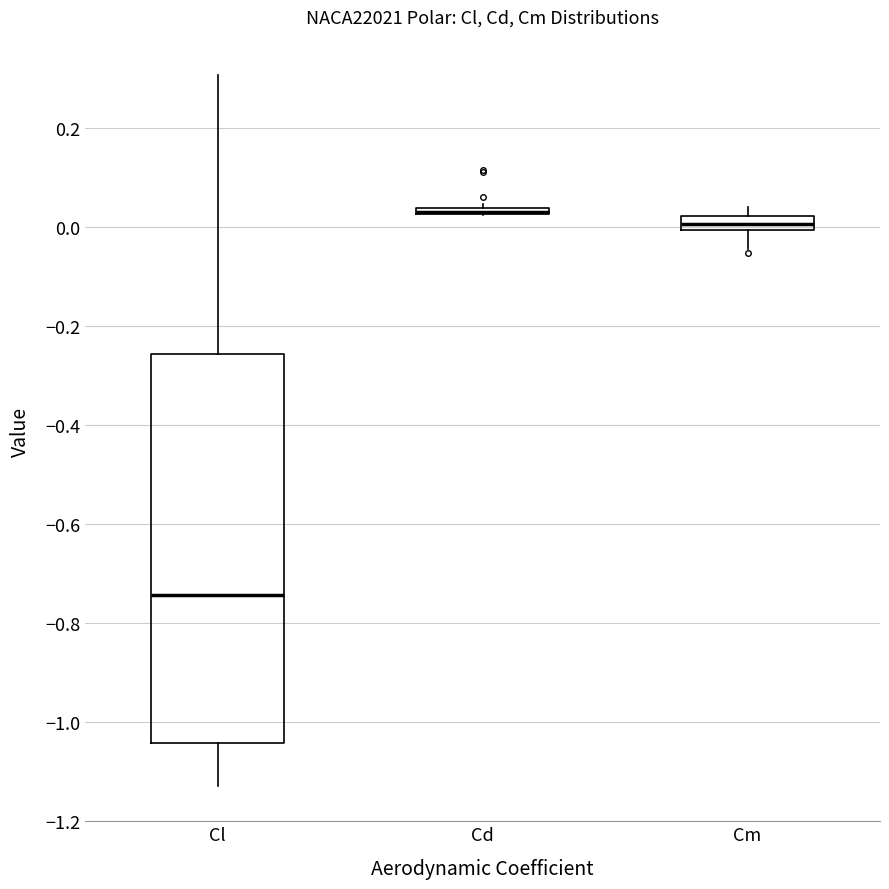

Which box is the tallest, from its lower edge to its upper edge?

Cl